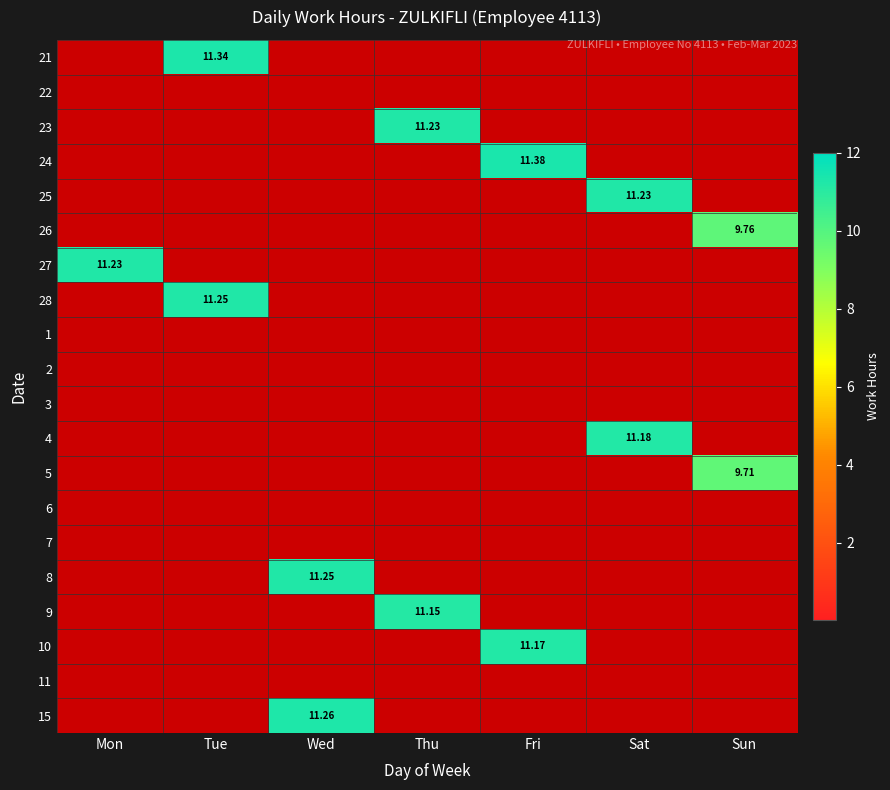

List the series in order of their peak value, highest first.

24, 21, 15, 28, 8, 23, 25, 27, 4, 10, 9, 26, 5, 22, 1, 2, 3, 6, 7, 11